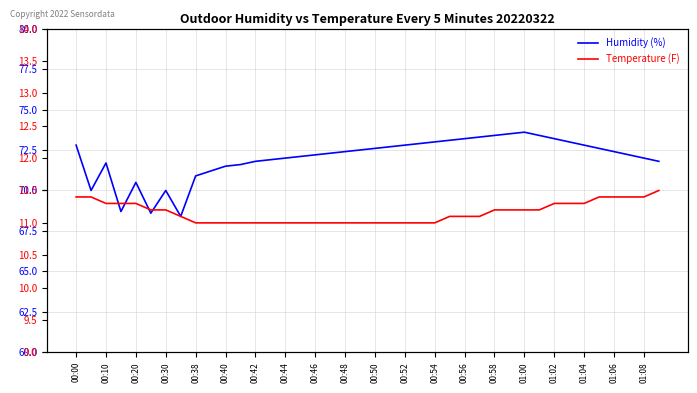

What is the label of the 25th point from the right?

01:00